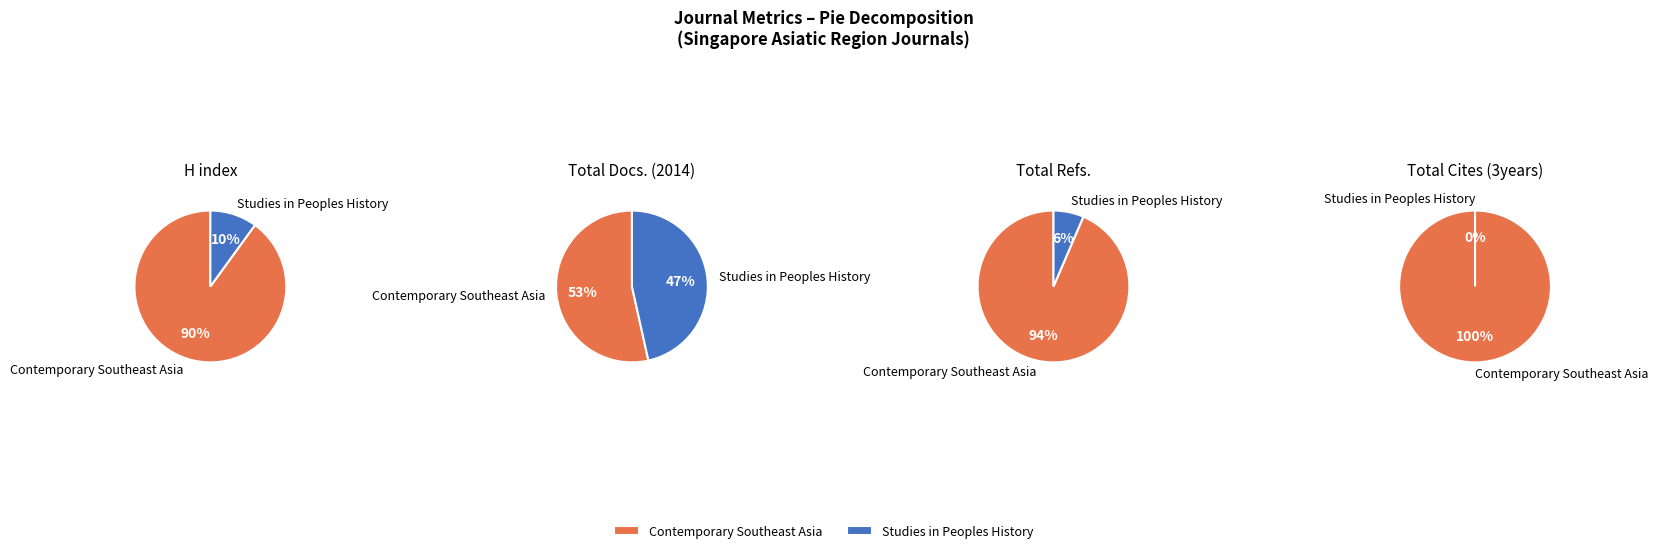

Combined, do Contemporary Southeast Asia and Studies in Peoples History account for over 50%?

Yes